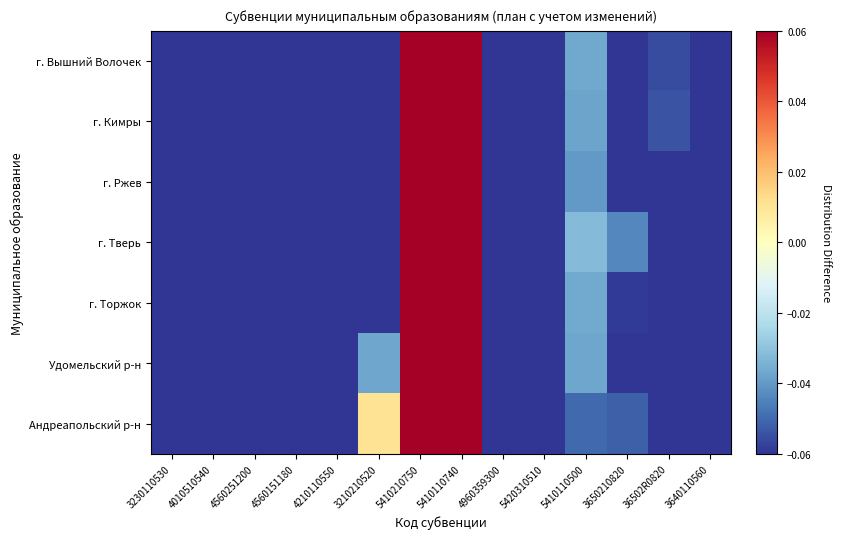

Reading right to left, list all the values displayed in this chart.

г. Вышний Волочек: 3640110560=-0.1	36502R0820=-0.1	3650210820=-0.1	5410110500=-0.0	5420310510=-0.1	4960359300=-0.1	5410110740=0.2	5410210750=0.6	3210210520=-0.1	4210110550=-0.1	4560151180=-0.1	4560251200=-0.1	4010510540=-0.1	3230110530=-0.1
г. Кимры: 3640110560=-0.1	36502R0820=-0.1	3650210820=-0.1	5410110500=-0.0	5420310510=-0.1	4960359300=-0.1	5410110740=0.3	5410210750=0.5	3210210520=-0.1	4210110550=-0.1	4560151180=-0.1	4560251200=-0.1	4010510540=-0.1	3230110530=-0.1
г. Ржев: 3640110560=-0.1	36502R0820=-0.1	3650210820=-0.1	5410110500=-0.0	5420310510=-0.1	4960359300=-0.1	5410110740=0.3	5410210750=0.5	3210210520=-0.1	4210110550=-0.1	4560151180=-0.1	4560251200=-0.1	4010510540=-0.1	3230110530=-0.1
г. Тверь: 3640110560=-0.1	36502R0820=-0.1	3650210820=-0.0	5410110500=-0.0	5420310510=-0.1	4960359300=-0.1	5410110740=0.2	5410210750=0.5	3210210520=-0.1	4210110550=-0.1	4560151180=-0.1	4560251200=-0.1	4010510540=-0.1	3230110530=-0.1
г. Торжок: 3640110560=-0.1	36502R0820=-0.1	3650210820=-0.1	5410110500=-0.0	5420310510=-0.1	4960359300=-0.1	5410110740=0.3	5410210750=0.5	3210210520=-0.1	4210110550=-0.1	4560151180=-0.1	4560251200=-0.1	4010510540=-0.1	3230110530=-0.1
Удомельский р-н: 3640110560=-0.1	36502R0820=-0.1	3650210820=-0.1	5410110500=-0.0	5420310510=-0.1	4960359300=-0.1	5410110740=0.2	5410210750=0.6	3210210520=-0.0	4210110550=-0.1	4560151180=-0.1	4560251200=-0.1	4010510540=-0.1	3230110530=-0.1
Андреапольский р-н: 3640110560=-0.1	36502R0820=-0.1	3650210820=-0.1	5410110500=-0.0	5420310510=-0.1	4960359300=-0.1	5410110740=0.2	5410210750=0.6	3210210520=0.0	4210110550=-0.1	4560151180=-0.1	4560251200=-0.1	4010510540=-0.1	3230110530=-0.1